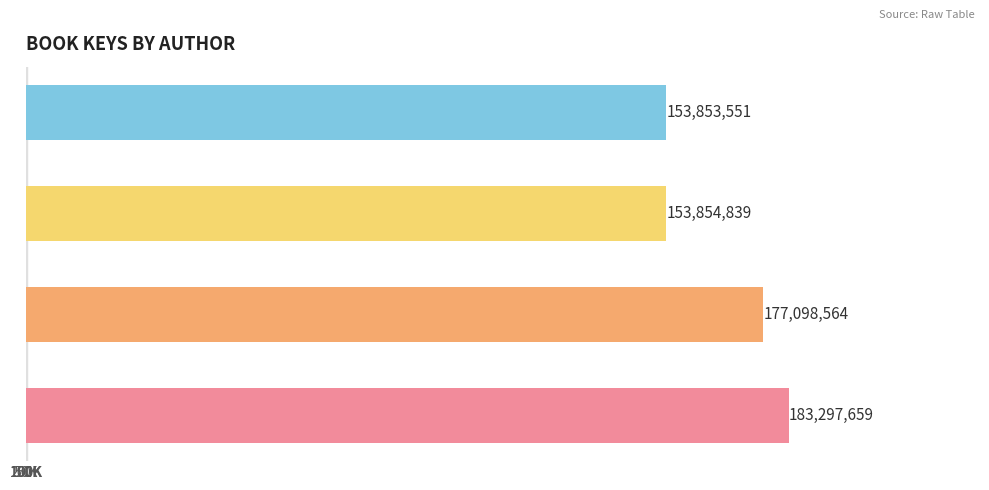

Does the chart contain any negative values?

No